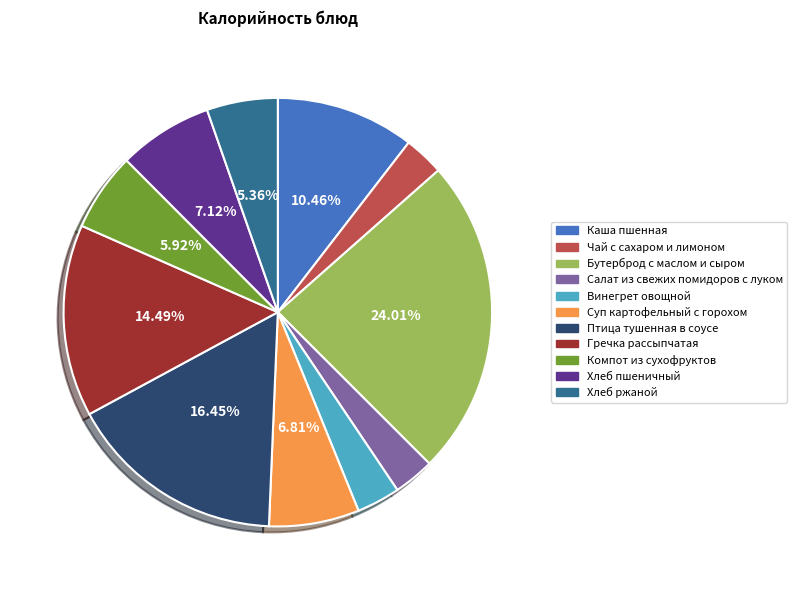

Is Салат из свежих помидоров с луком the majority of the pie?

No